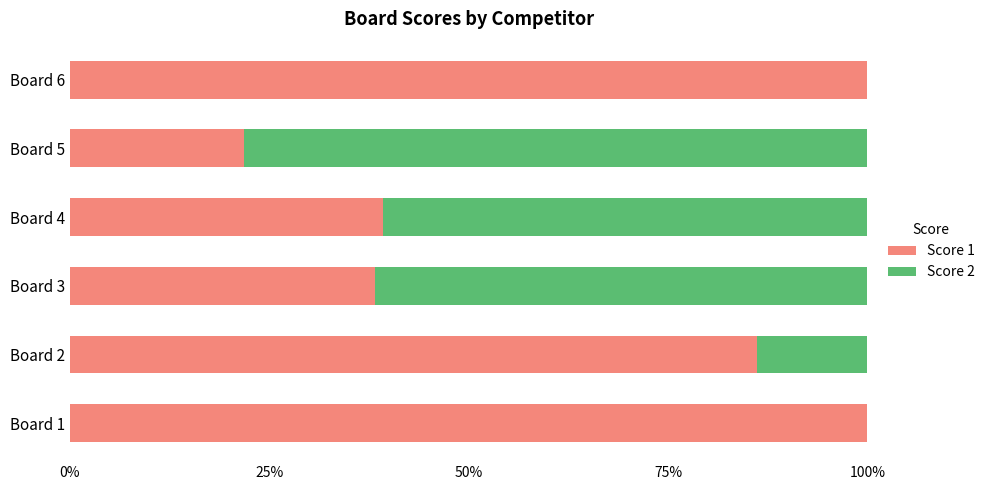

What is the total value across all series at Board 1?

100.0